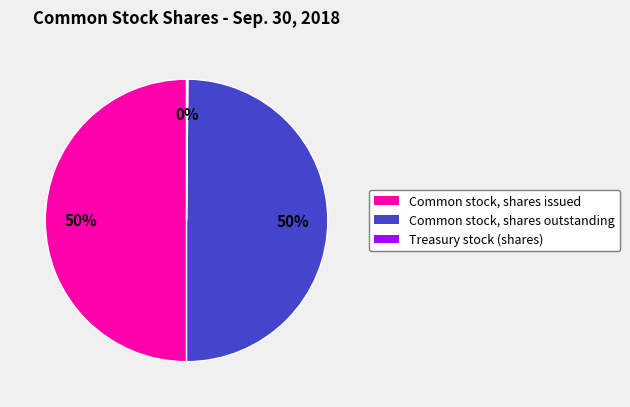

To the nearest percent, what is the average slice percentage?

33%